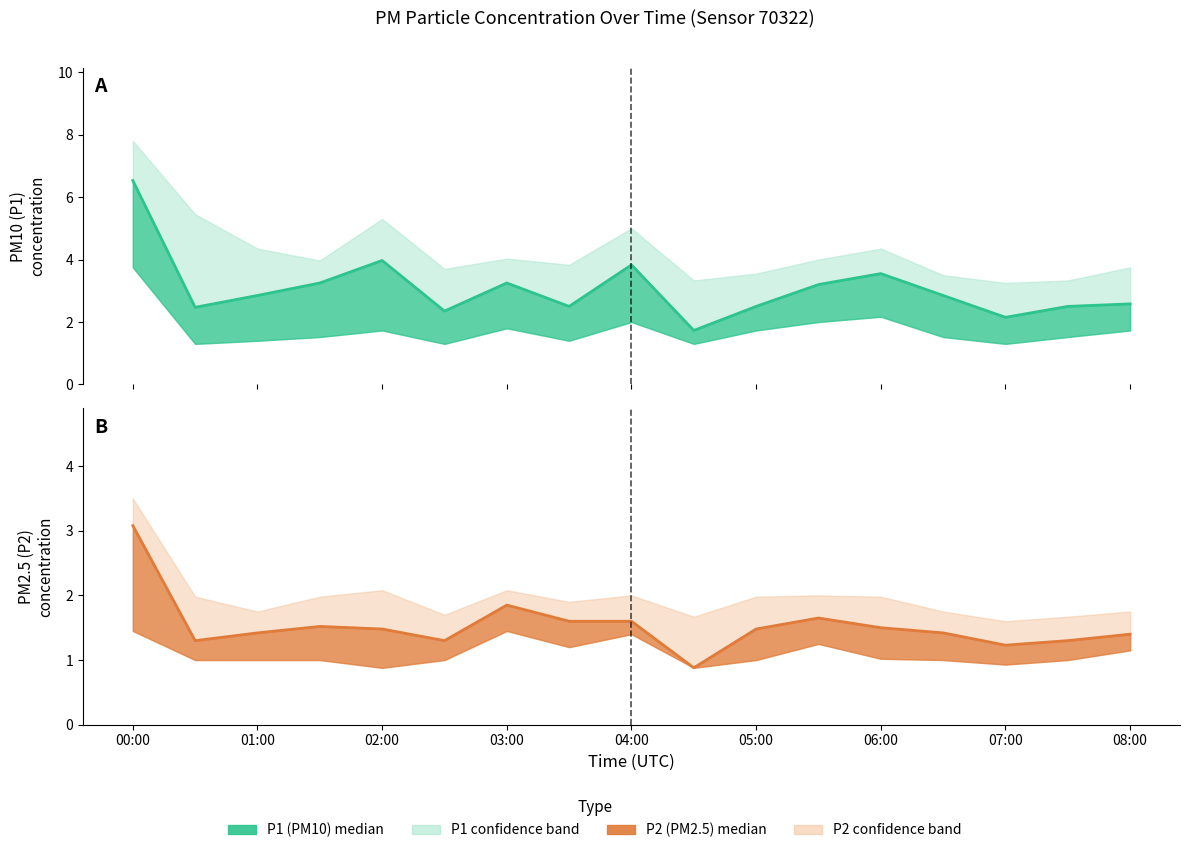

What is the value of the P2 mean point at the 5th from the left?

1.5